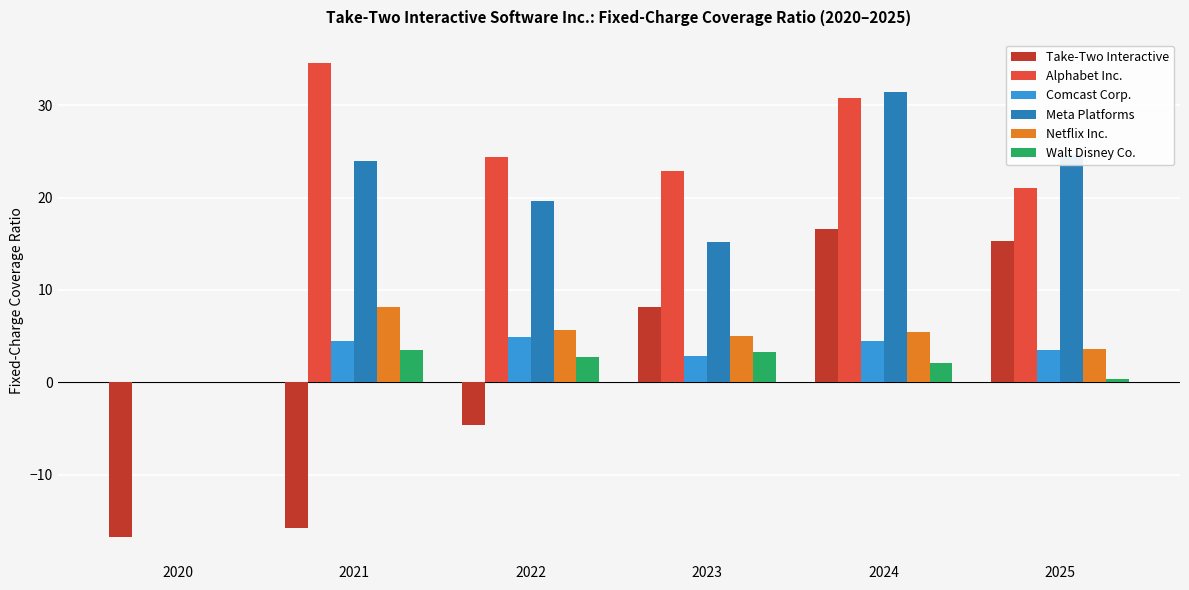

Which series has the largest total across all categories?

Alphabet Inc.